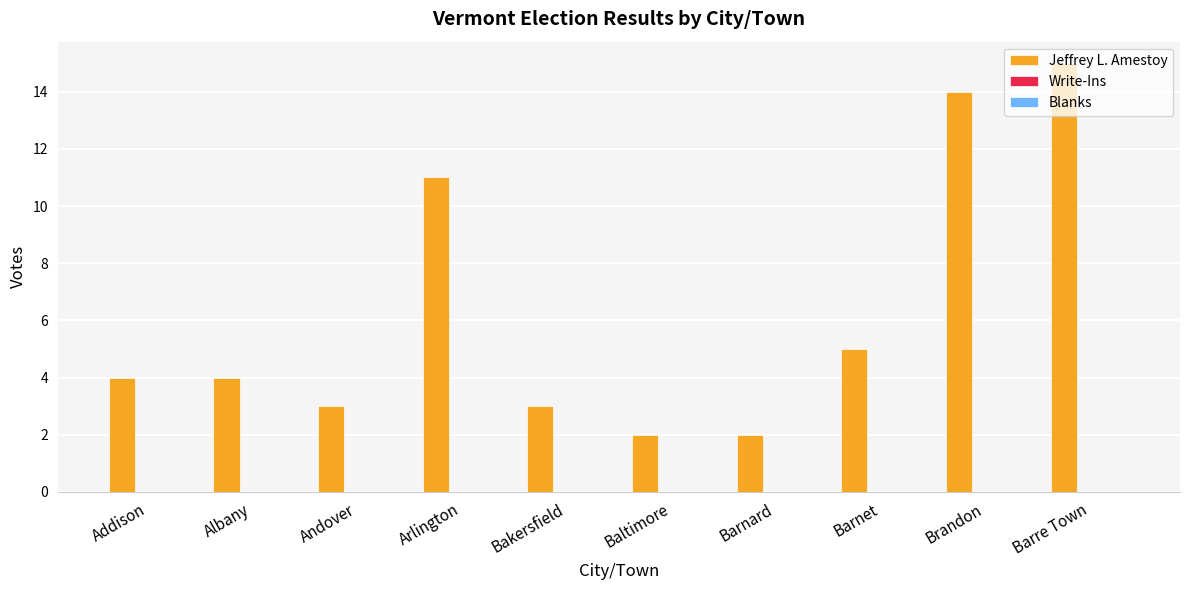

The value at Andover is 1. True or false?

False